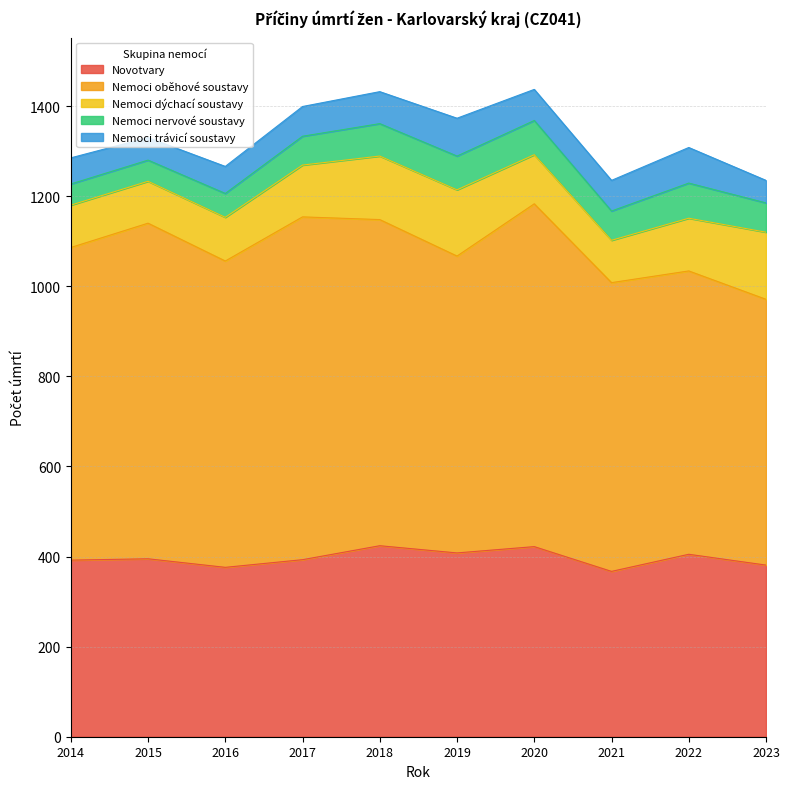

The Nemoci dýchací soustavy series shows 264 at 2023. True or false?

False